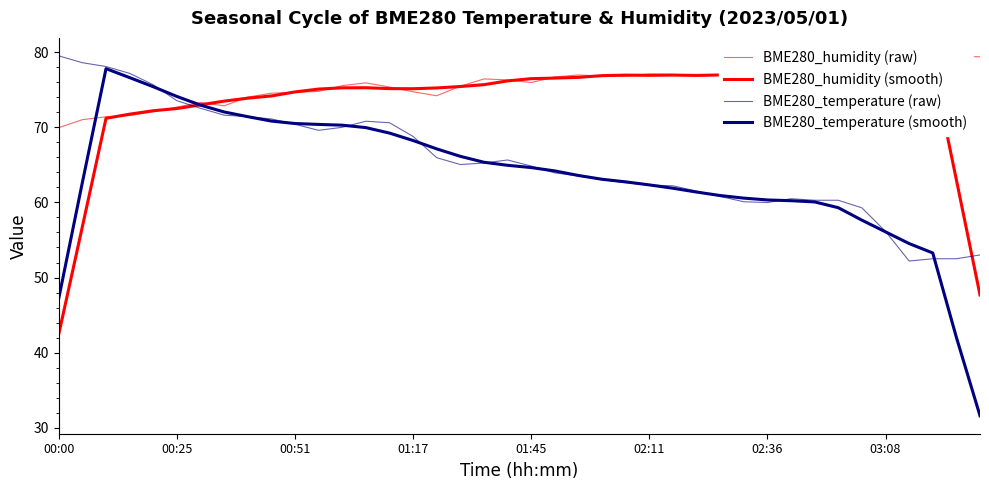

What value does the BME280_humidity (raw) series have at 28?

77.0